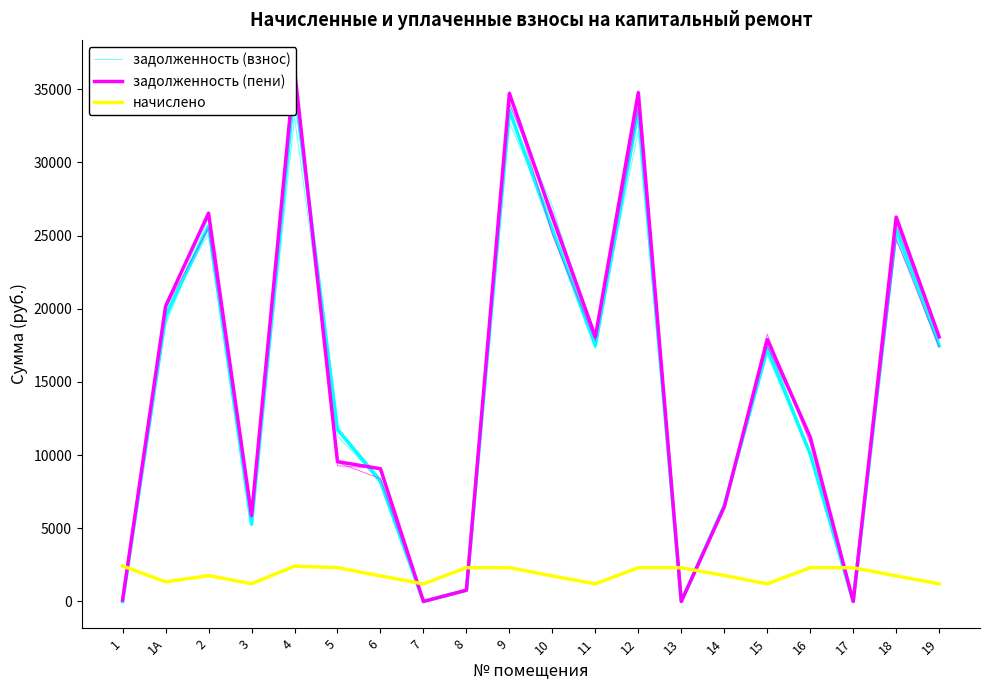

Count the number of categories in the chart.

20